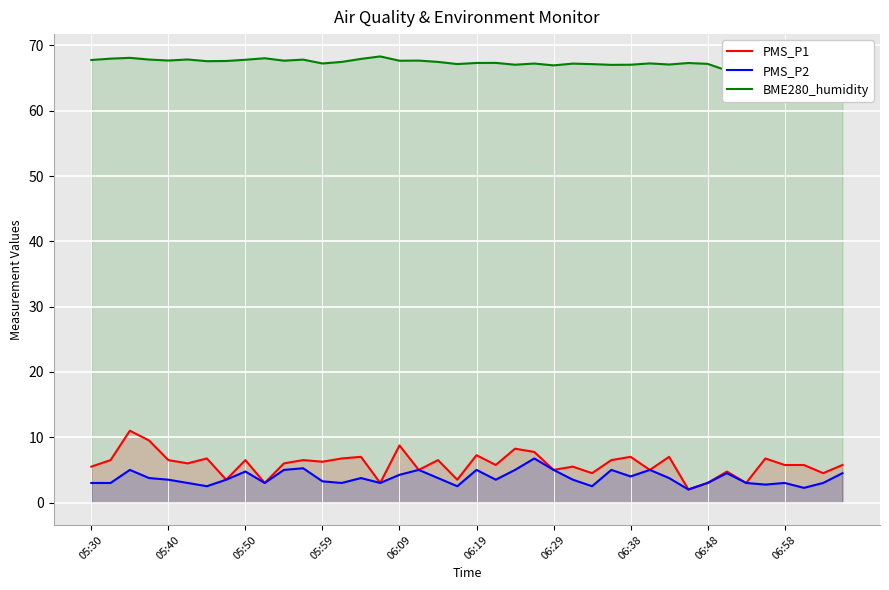

True or false: PMS_P2 and PMS_P1 intersect in this chart.

False